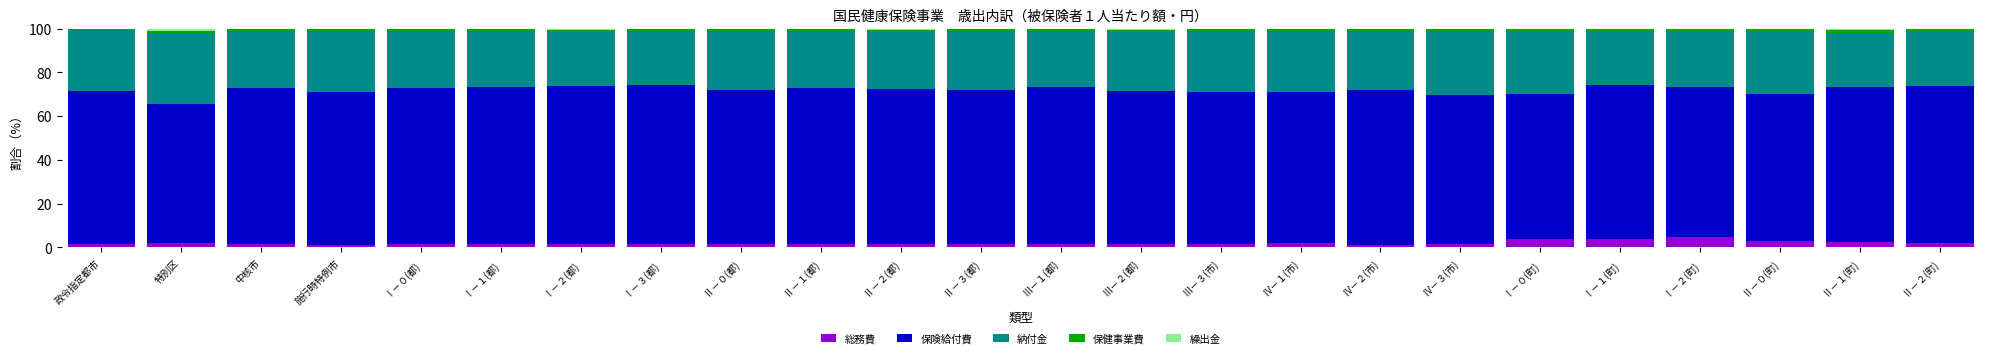

What is the maximum value for 総務費?

4.8